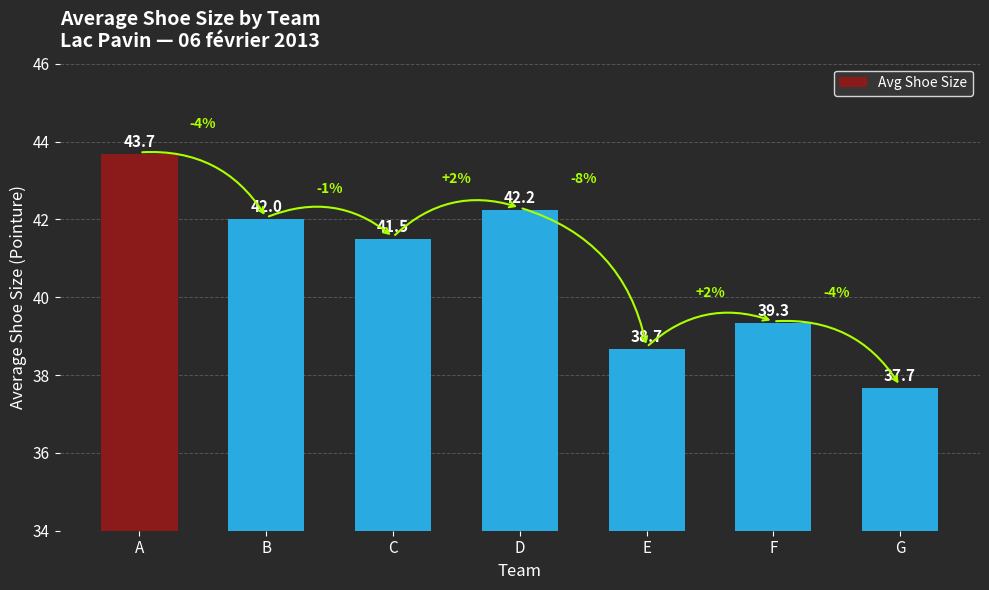

What is the change in value from F to G?

-1.7